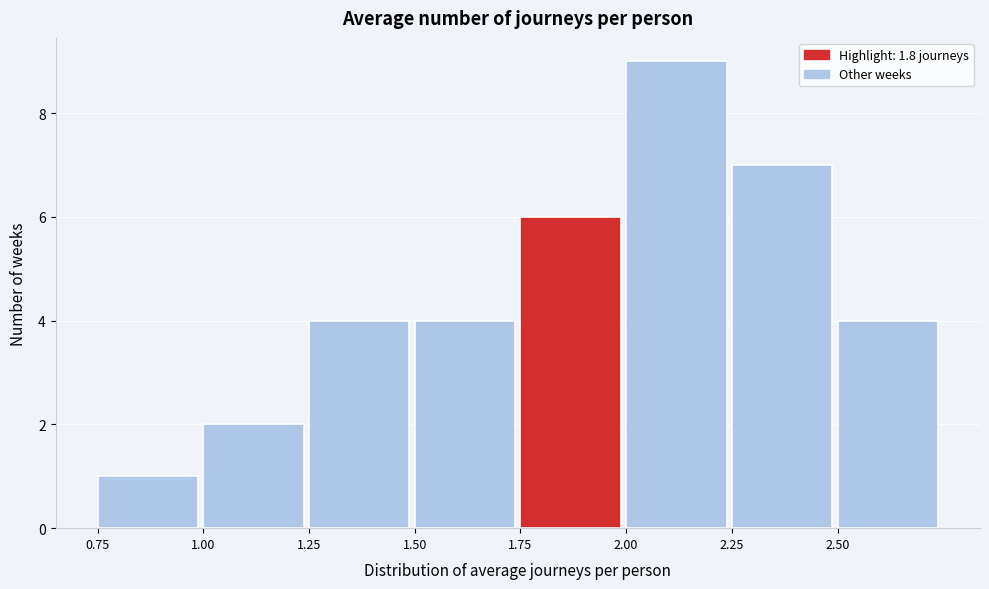

Reading left to right, list every bar in this chart as the range it spans on the x-axis followed by its height. The values are not printed on the chart, so give them approximately, as read against the axis.

0.75 to 1.00: 1
1.00 to 1.25: 2
1.25 to 1.50: 4
1.50 to 1.75: 4
1.75 to 2.00: 6
2.00 to 2.25: 9
2.25 to 2.50: 7
2.50 to 2.75: 4